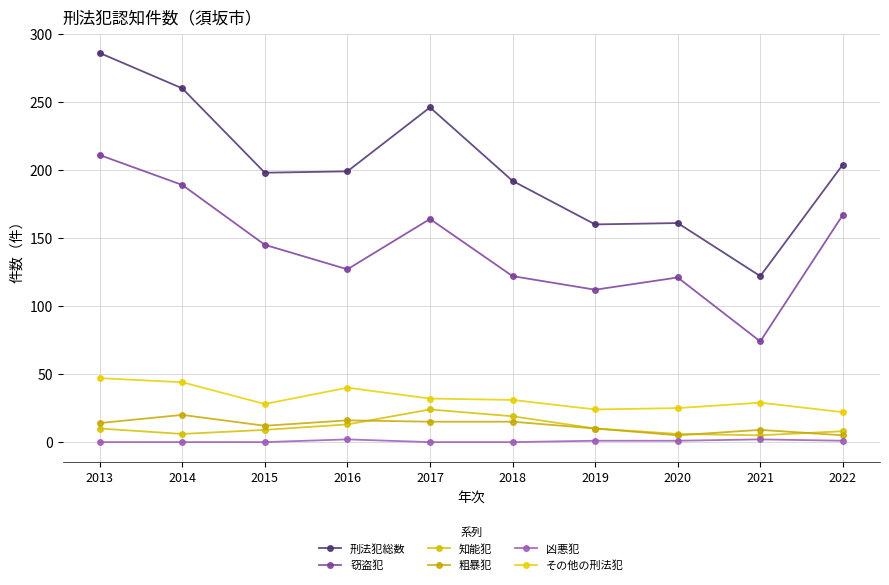

Which series has the largest range (max minus min)?

刑法犯総数